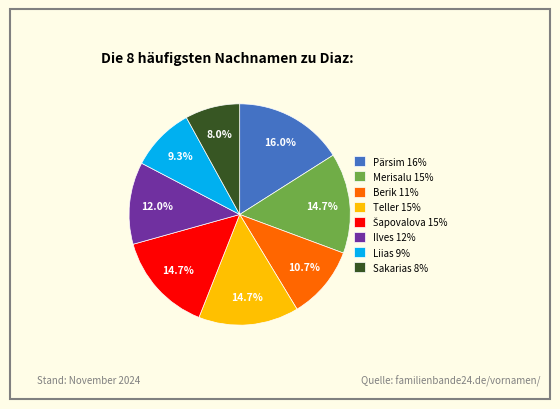

Which category has the smallest portion of the pie?

Sakarias 8%